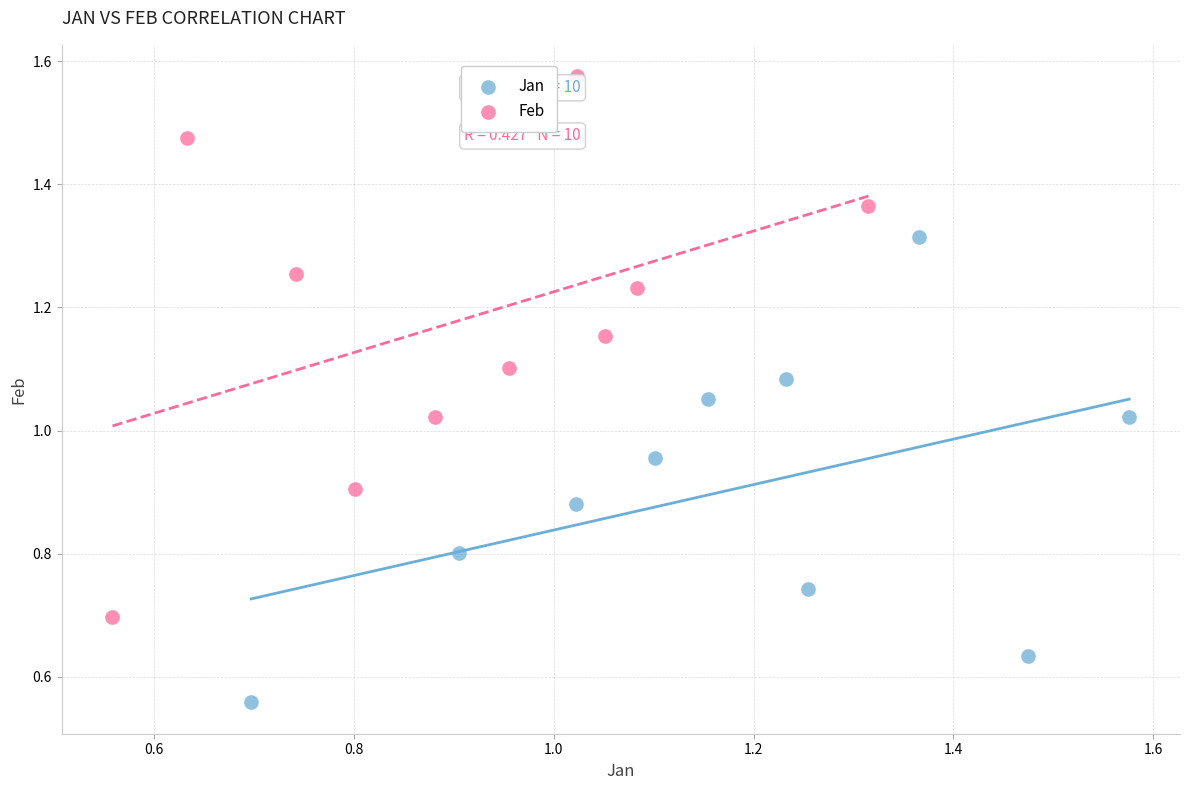

Which series has the widest spread of Y values?

Feb